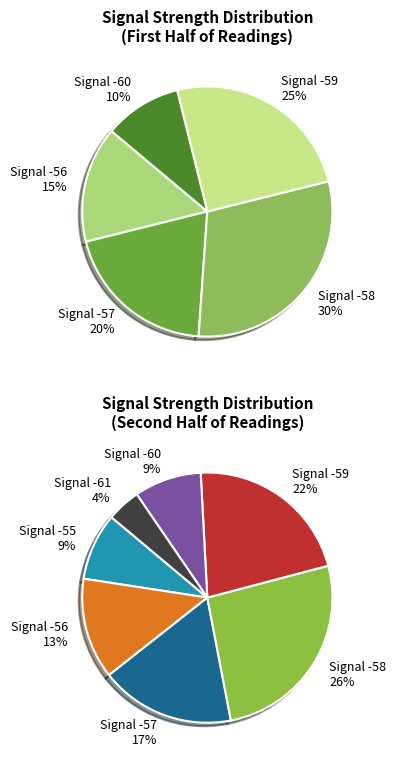

Is there a majority slice in this chart?

No